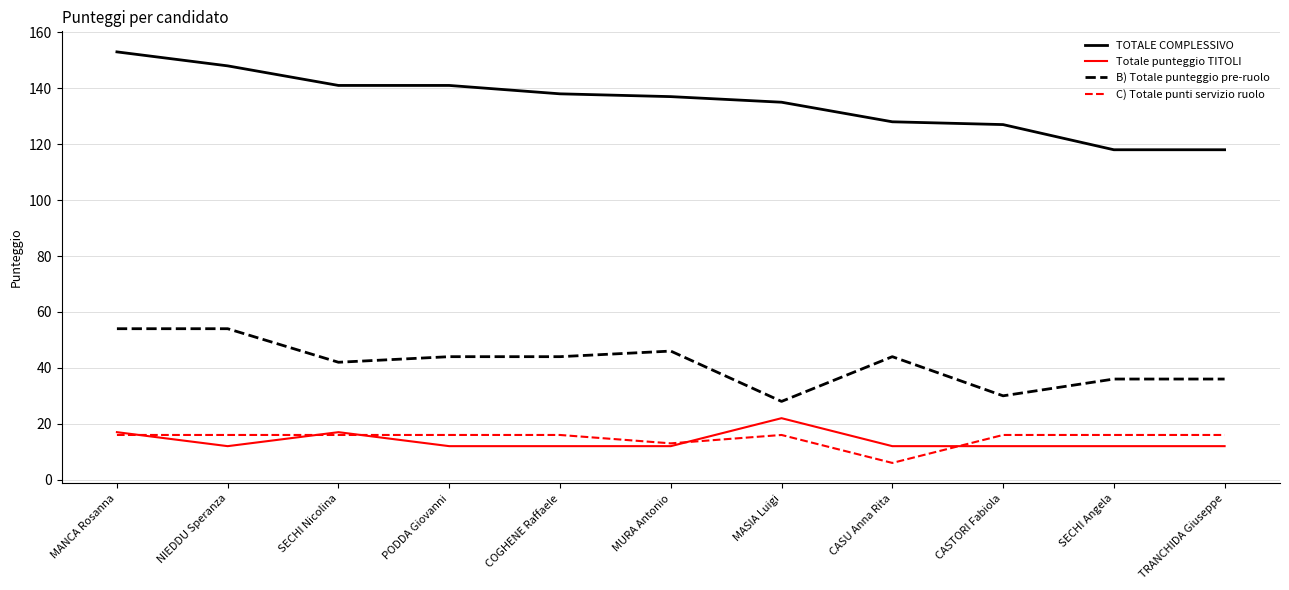

Which series has the largest total across all categories?

TOTALE COMPLESSIVO